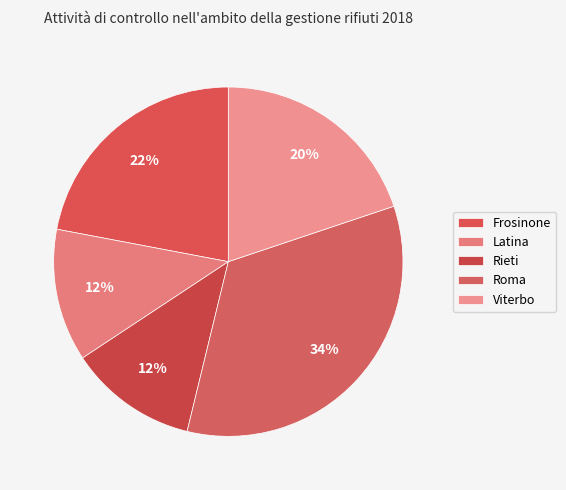

To the nearest percent, what is the combined percentage of Roma and Frosinone?

56%